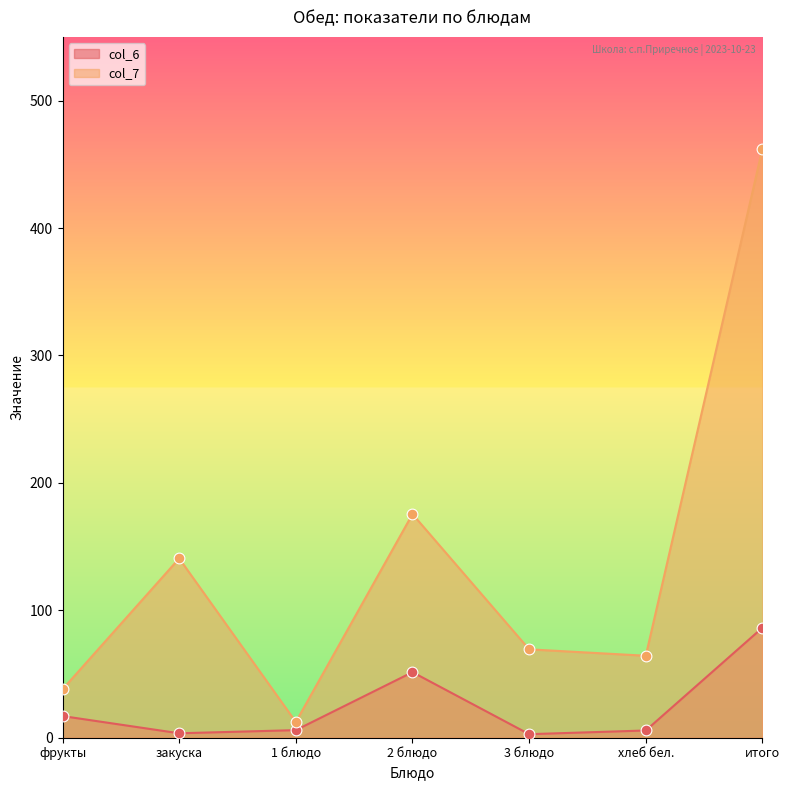

At which category is the sum across all series the highest?

итого